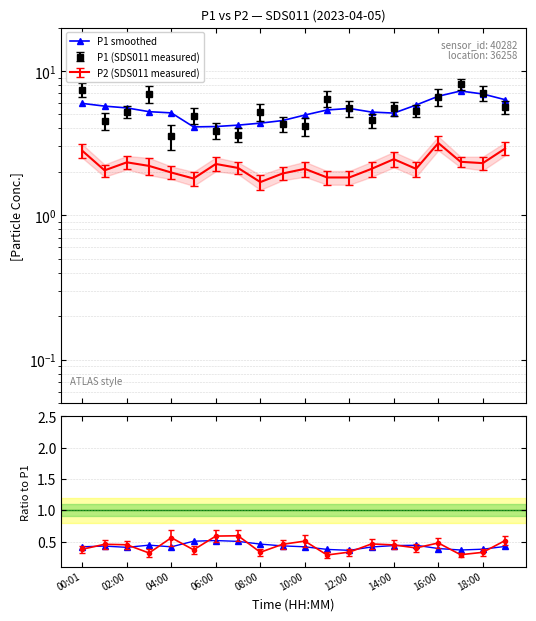

True or false: P2/P1 smoothed and P1 smoothed intersect in this chart.

False